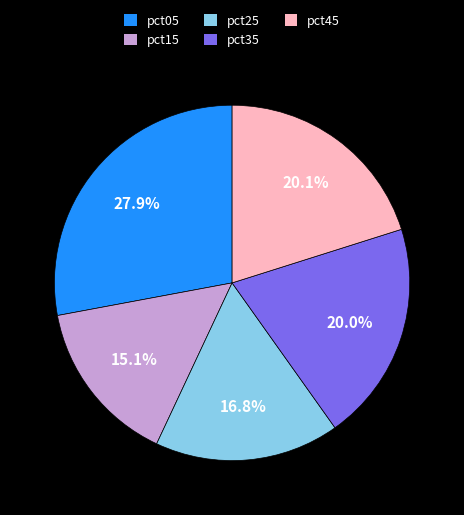

Is the sum of pct05 and pct25 greater than half?

No